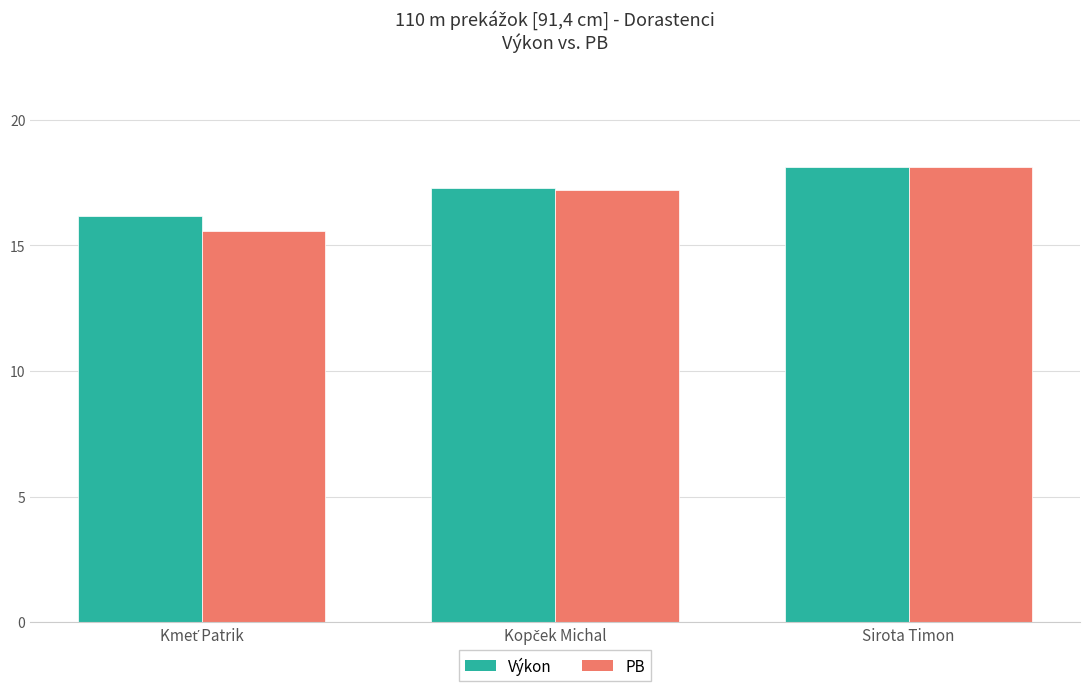

Reading right to left, list all the values displayed in this chart.

Výkon: 18.1	17.3	16.2
PB: 18.1	17.2	15.6